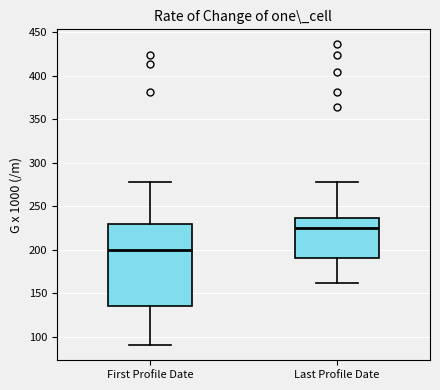

Comparing the boxes themselves (not the whiskers), which one is the tallest?

First Profile Date